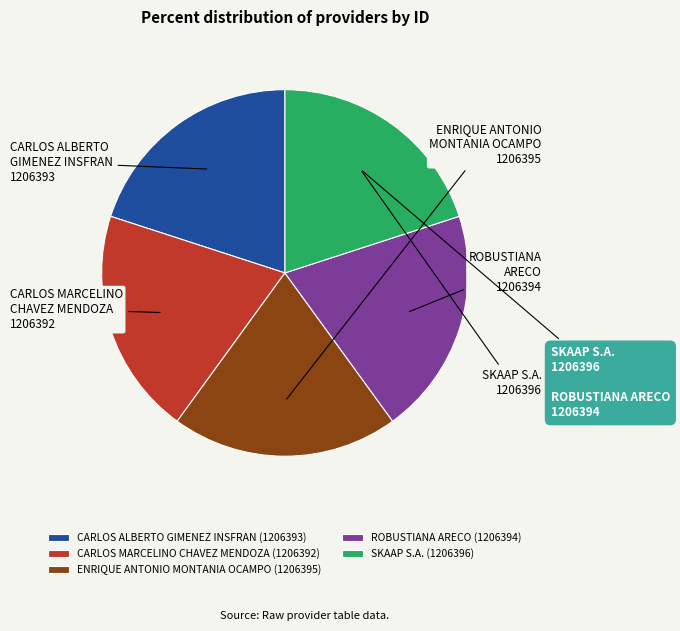

What is the ratio of the value at ENRIQUE ANTONIO MONTANIA OCAMPO (1206395) to the value at ROBUSTIANA ARECO (1206394)?

1.0